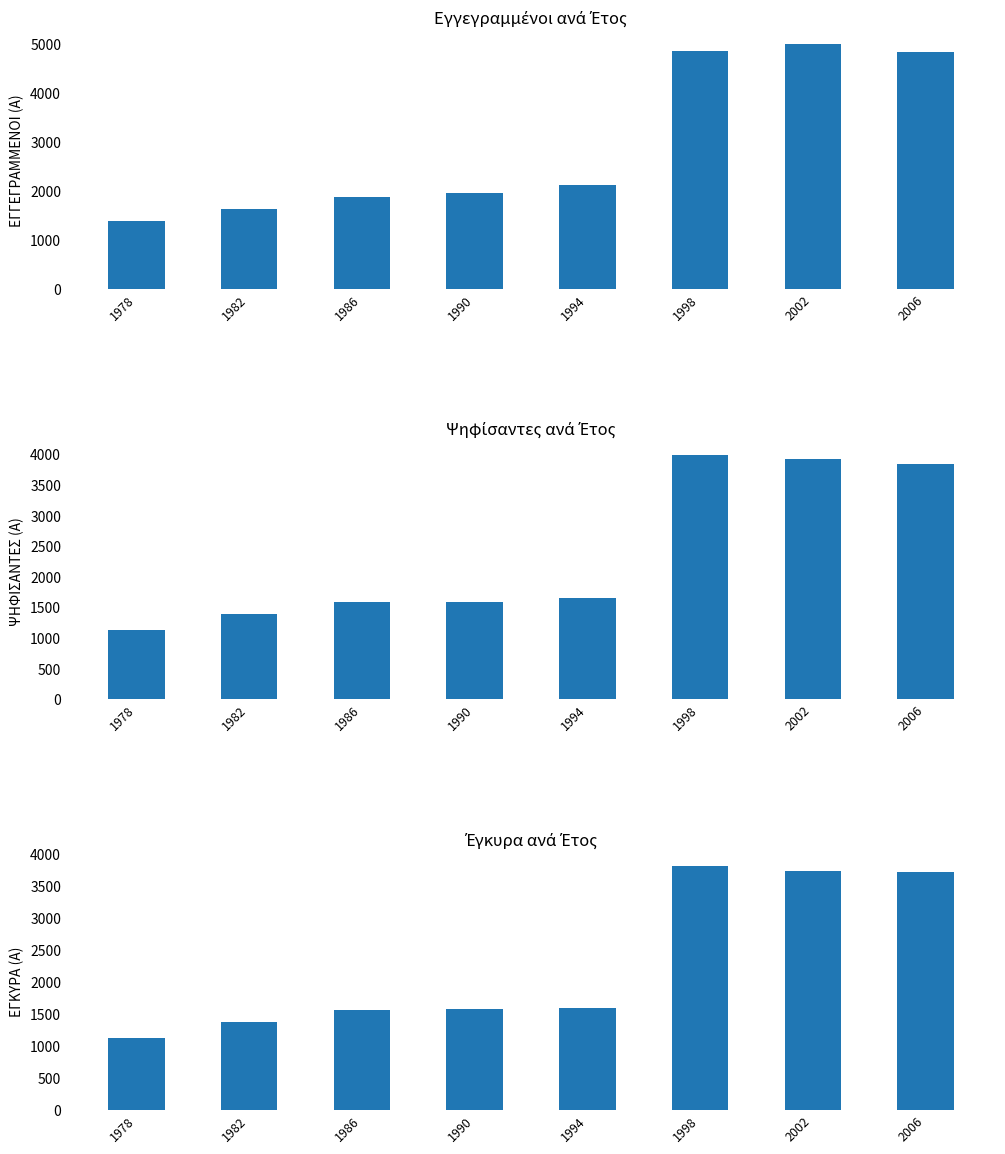

What is the maximum value shown in the chart?

5002